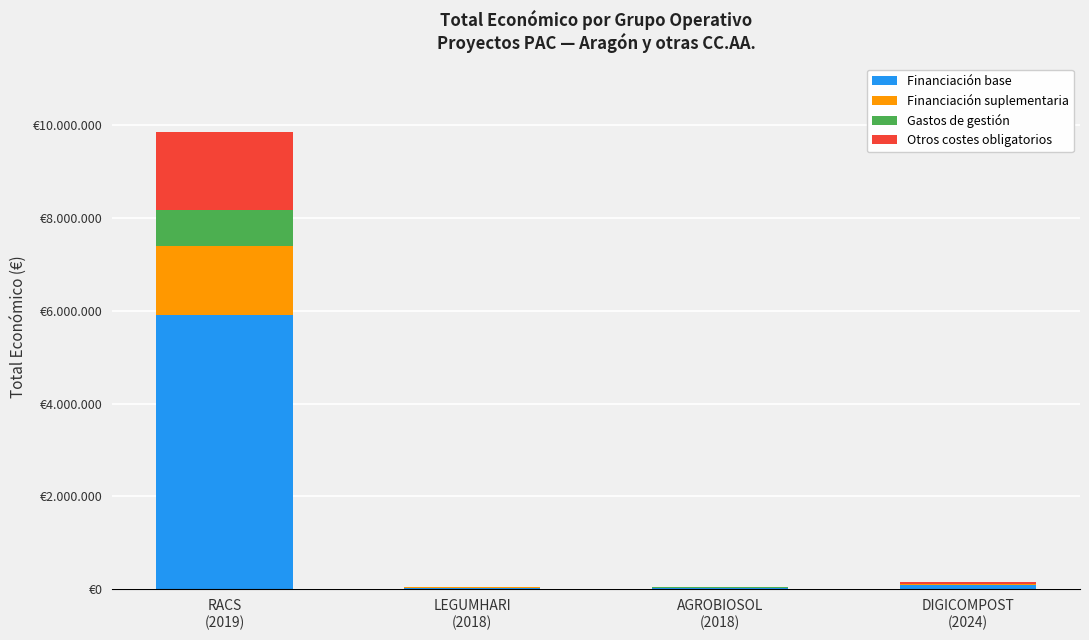

At which label is Financiación suplementaria closest to 741905?

DIGICOMPOST
(2024)